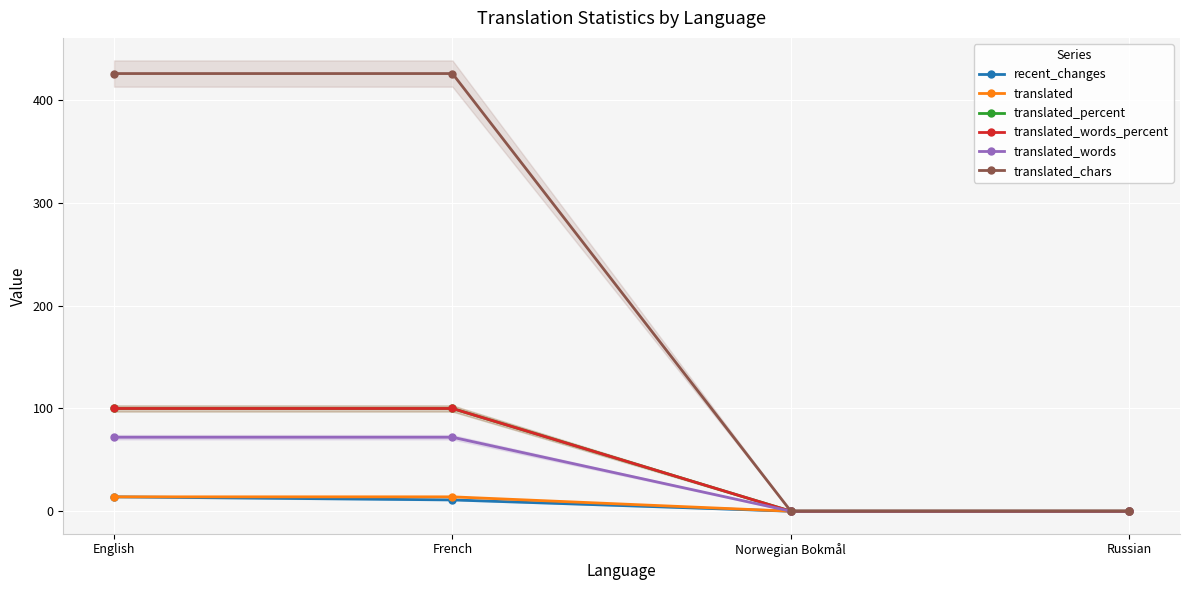

Reading left to right, list all the values displayed in this chart.

recent_changes: 14	11	0	0
translated: 14	14	0	0
translated_percent: 100	100	0	0
translated_words_percent: 100	100	0	0
translated_words: 72	72	0	0
translated_chars: 426	426	0	0